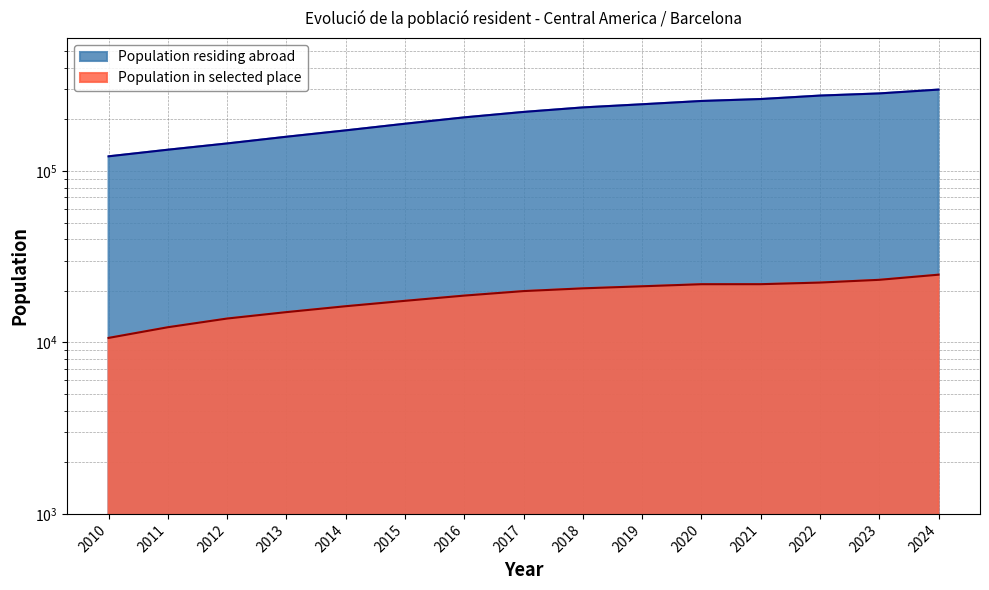

What is the difference between the values at 2023 and 2010?

161295